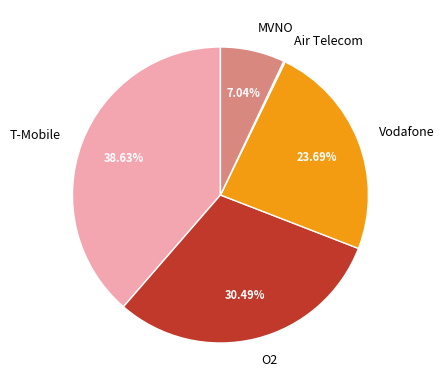

To the nearest percent, what is the average slice percentage?

20%